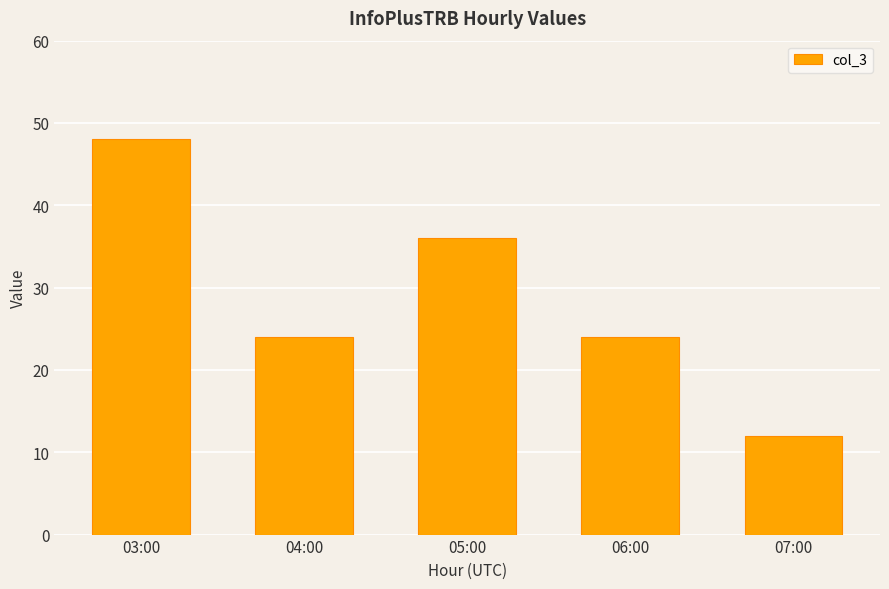

What is the difference between the maximum and minimum values?

36